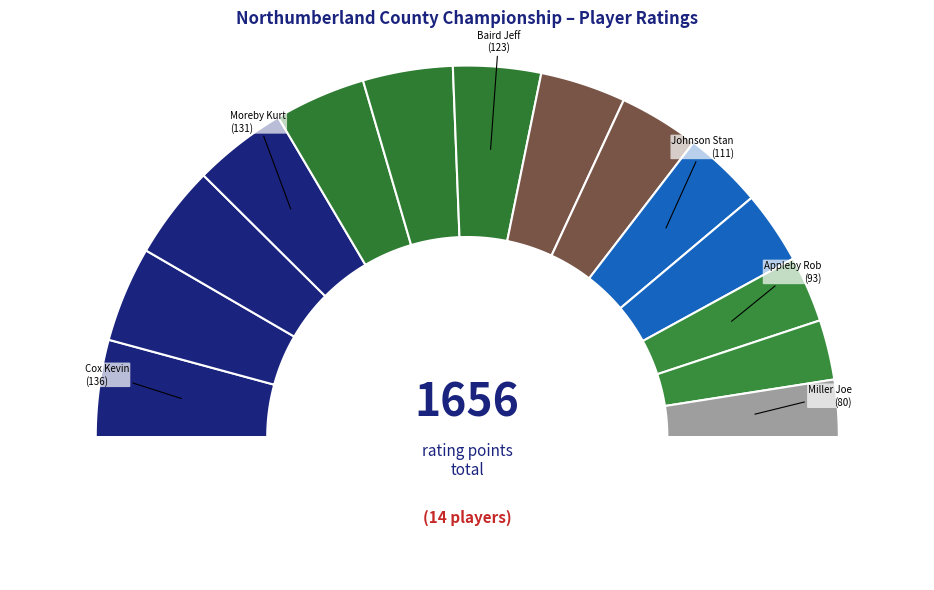

Which category has the smallest portion of the pie?

Miller Joe (80)